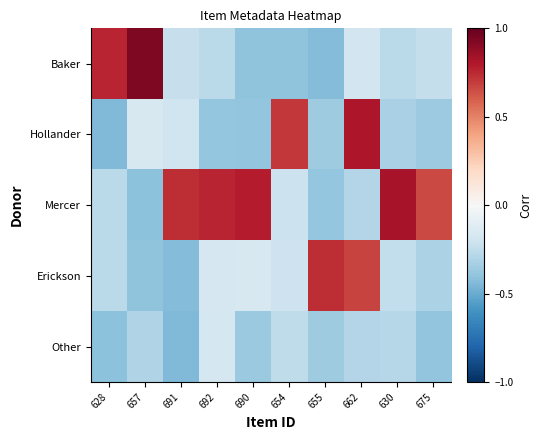

Reading left to right, list all the values displayed in this chart.

Baker: 628=0.8	657=0.9	691=-0.2	692=-0.3	690=-0.4	654=-0.4	655=-0.4	662=-0.2	630=-0.3	675=-0.2
Hollander: 628=-0.4	657=-0.2	691=-0.2	692=-0.4	690=-0.4	654=0.7	655=-0.4	662=0.8	630=-0.3	675=-0.4
Mercer: 628=-0.3	657=-0.4	691=0.7	692=0.8	690=0.8	654=-0.2	655=-0.4	662=-0.3	630=0.8	675=0.7
Erickson: 628=-0.3	657=-0.4	691=-0.4	692=-0.2	690=-0.2	654=-0.2	655=0.7	662=0.7	630=-0.2	675=-0.3
Other: 628=-0.4	657=-0.3	691=-0.4	692=-0.2	690=-0.4	654=-0.3	655=-0.4	662=-0.3	630=-0.3	675=-0.4